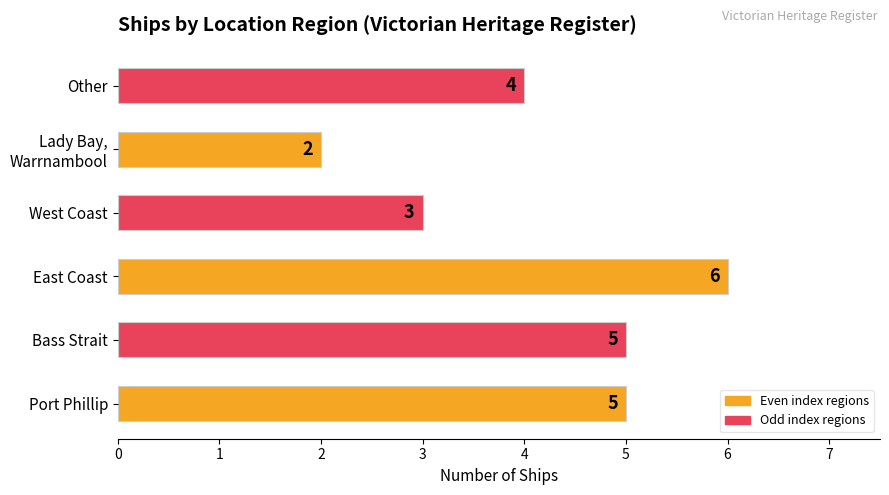

Between Bass Strait and East Coast, which is larger?

East Coast